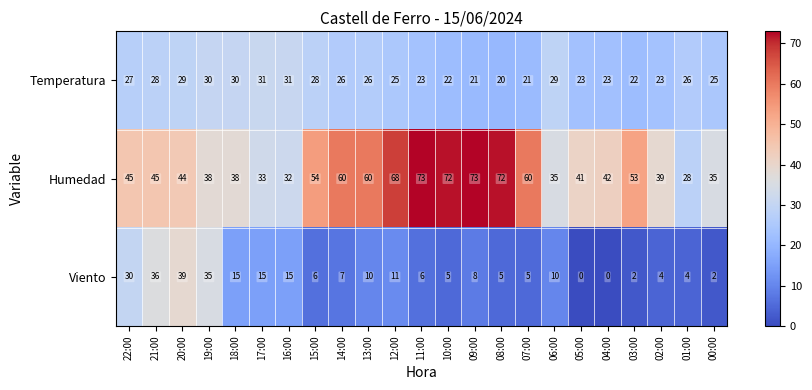

At how many categories does at least one series exceed 37?

18